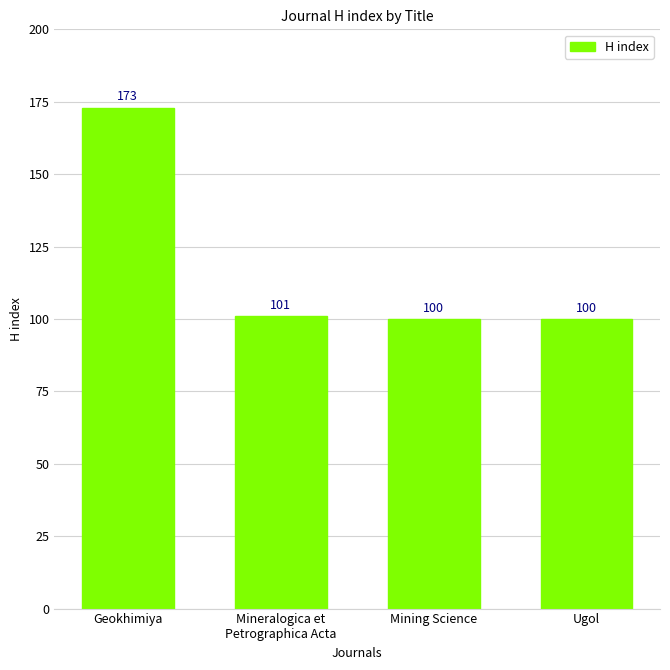

Reading left to right, what are all the values shown in this chart?

Geokhimiya=173	Mineralogica et
Petrographica Acta=101	Mining Science=100	Ugol=100